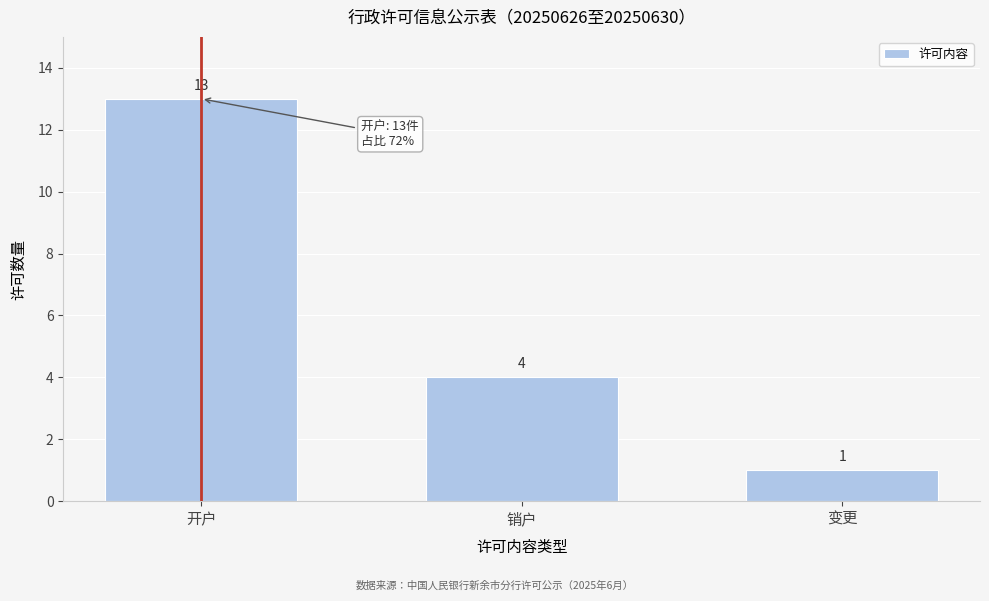

Reading left to right, list all the values displayed in this chart.

13	4	1